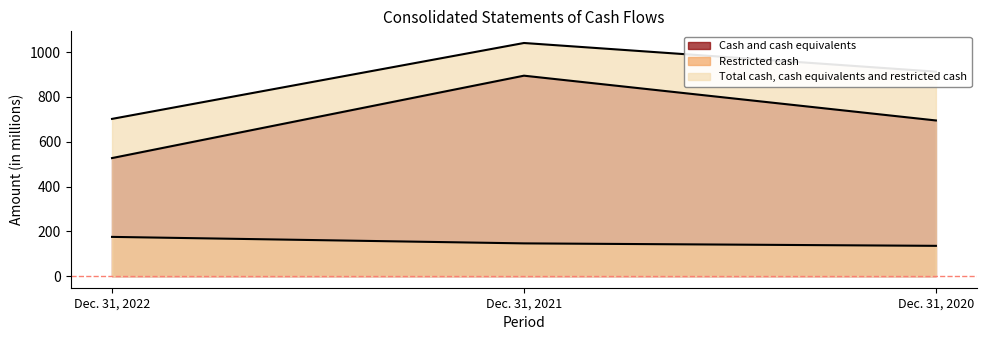

Rank the series at Dec. 31, 2021 from lowest to highest value.

Restricted cash, Cash and cash equivalents, Total cash, cash equivalents and restricted cash